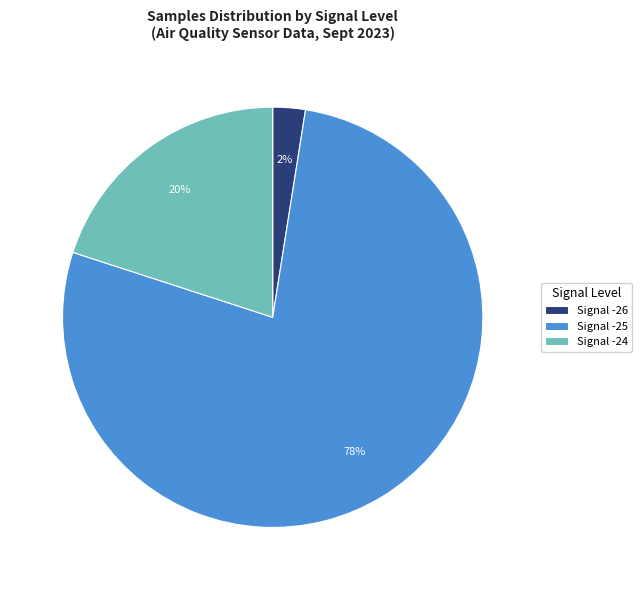

What percentage is the Signal -24 slice, to the nearest percent?

20%